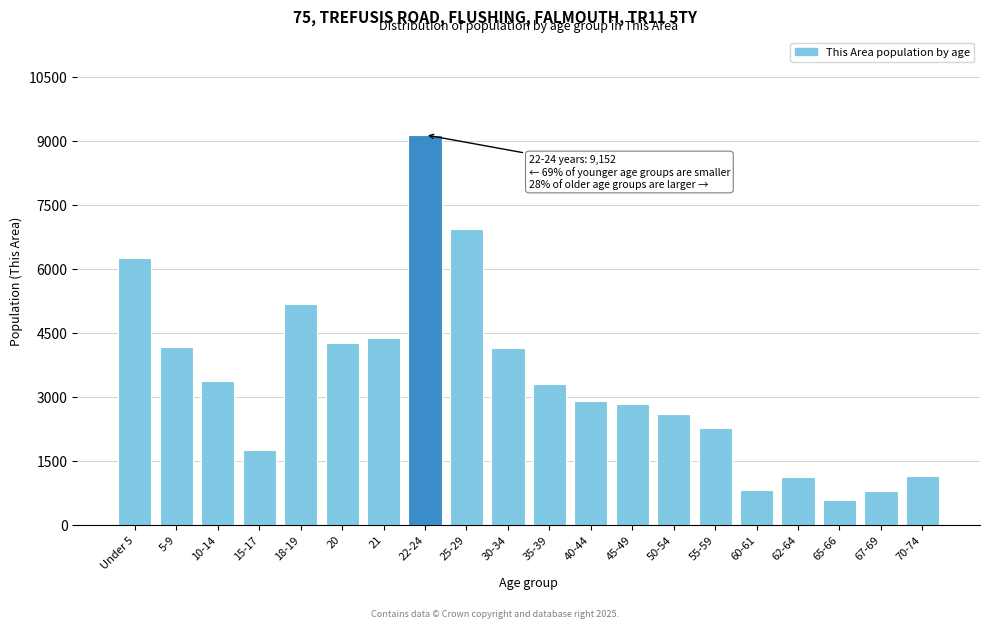

The value at 62-64 is 1975. True or false?

False